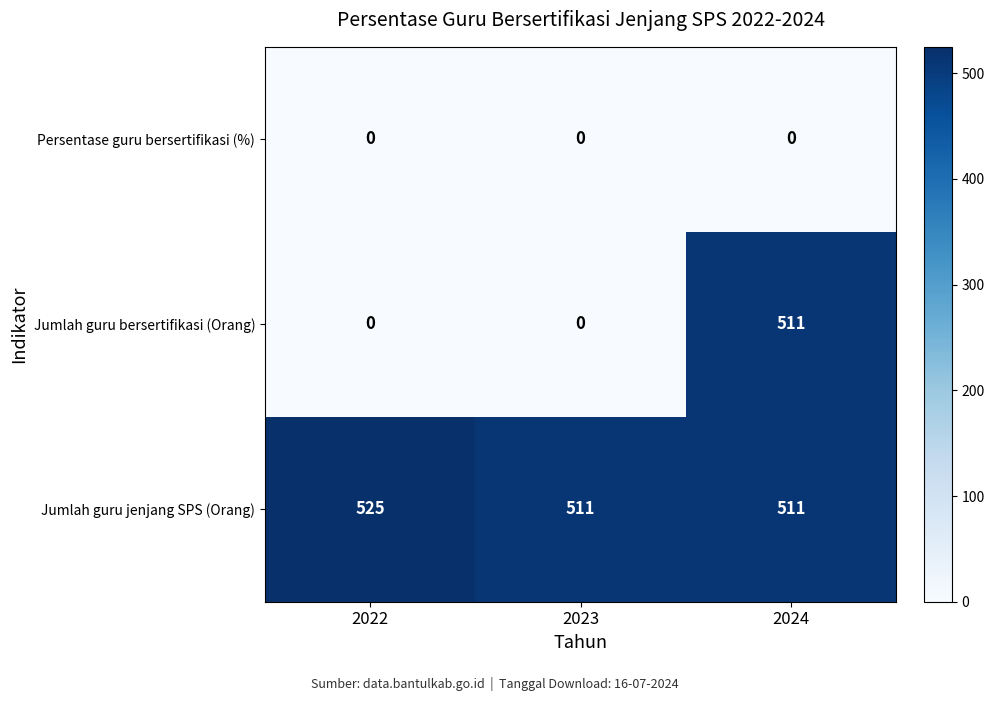

Which series has the largest total across all categories?

Jumlah guru jenjang SPS (Orang)